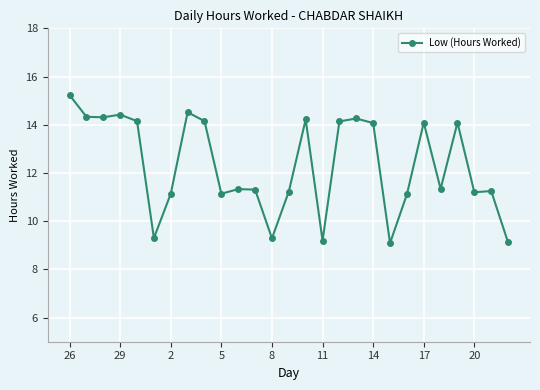

What is the value of the 7th point from the left?

11.1